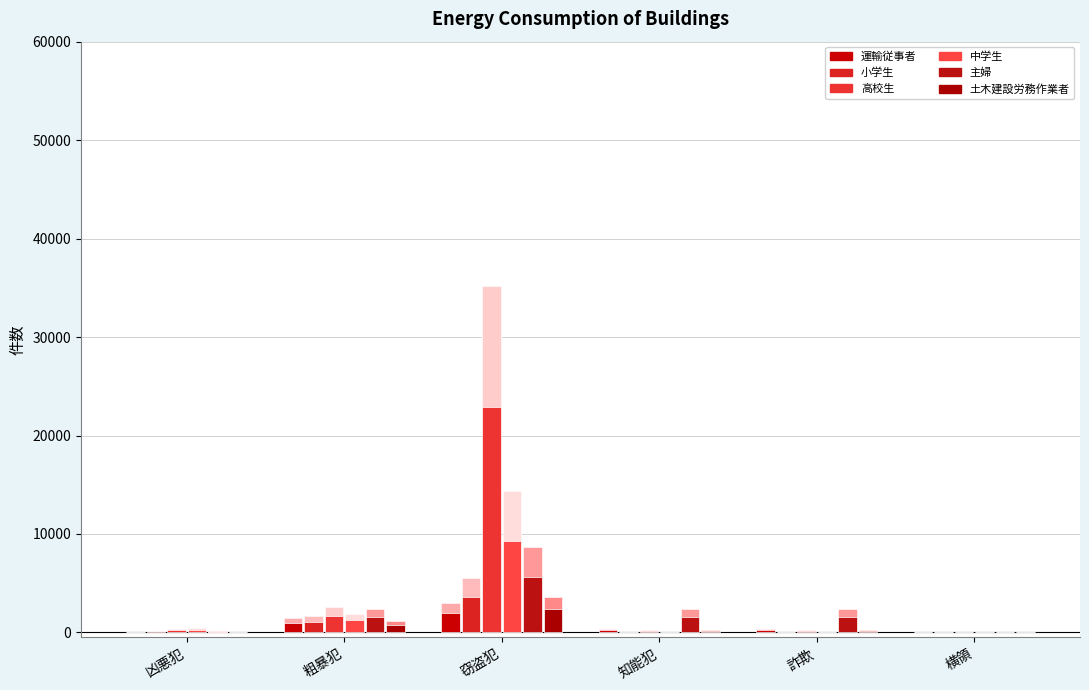

Between 知能犯 and 横領, which is larger?

知能犯